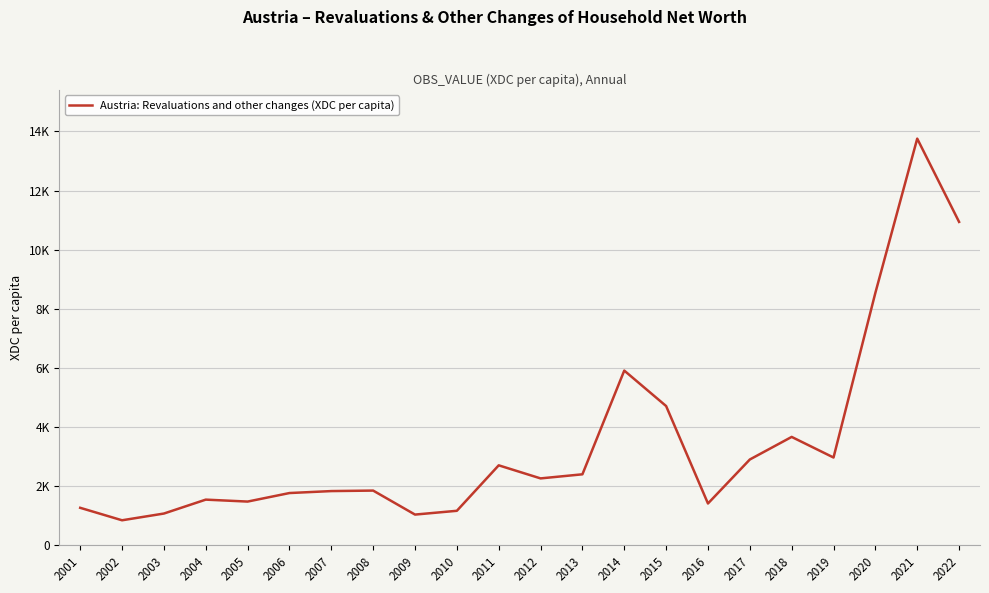

Does the chart display data point markers on the line(s)?

No